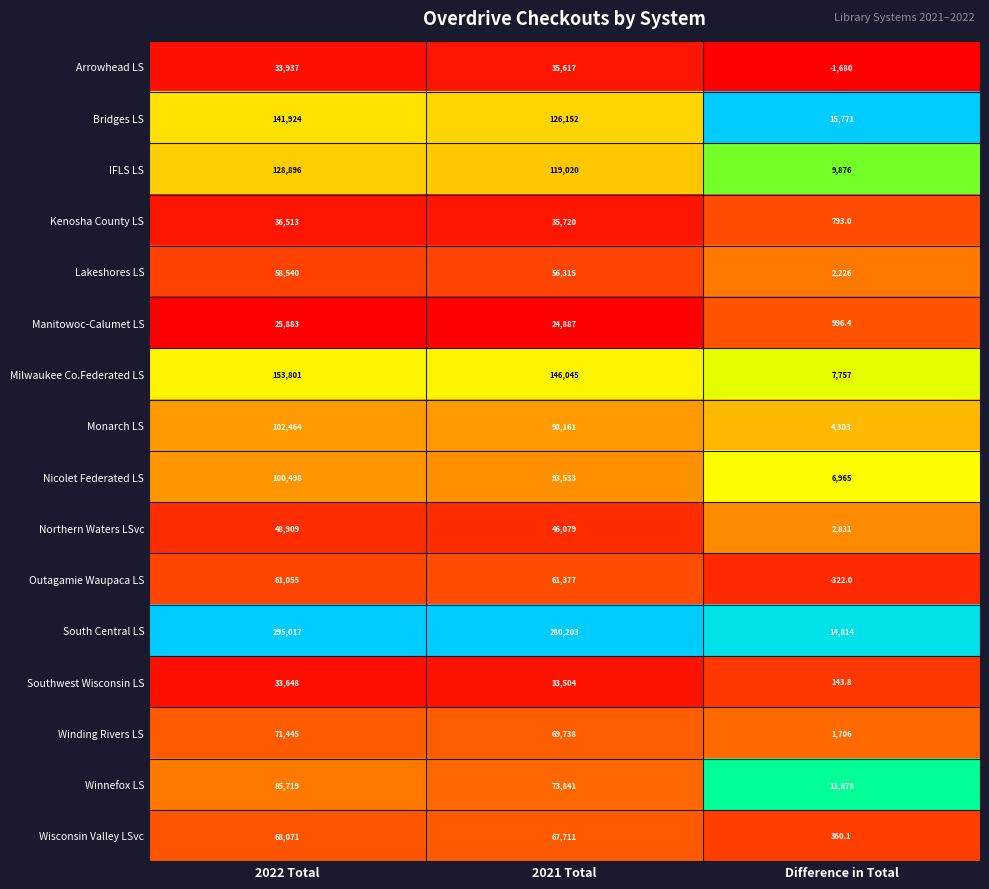

Between 2022 Total and Difference in Total, which series saw the biggest shift?

South Central LS